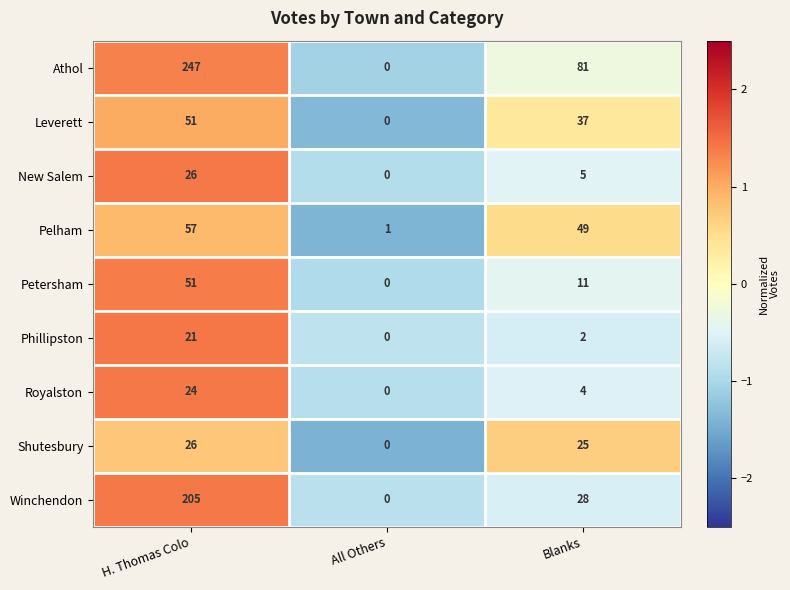

True or false: Athol has a value of 81 at Blanks.

True